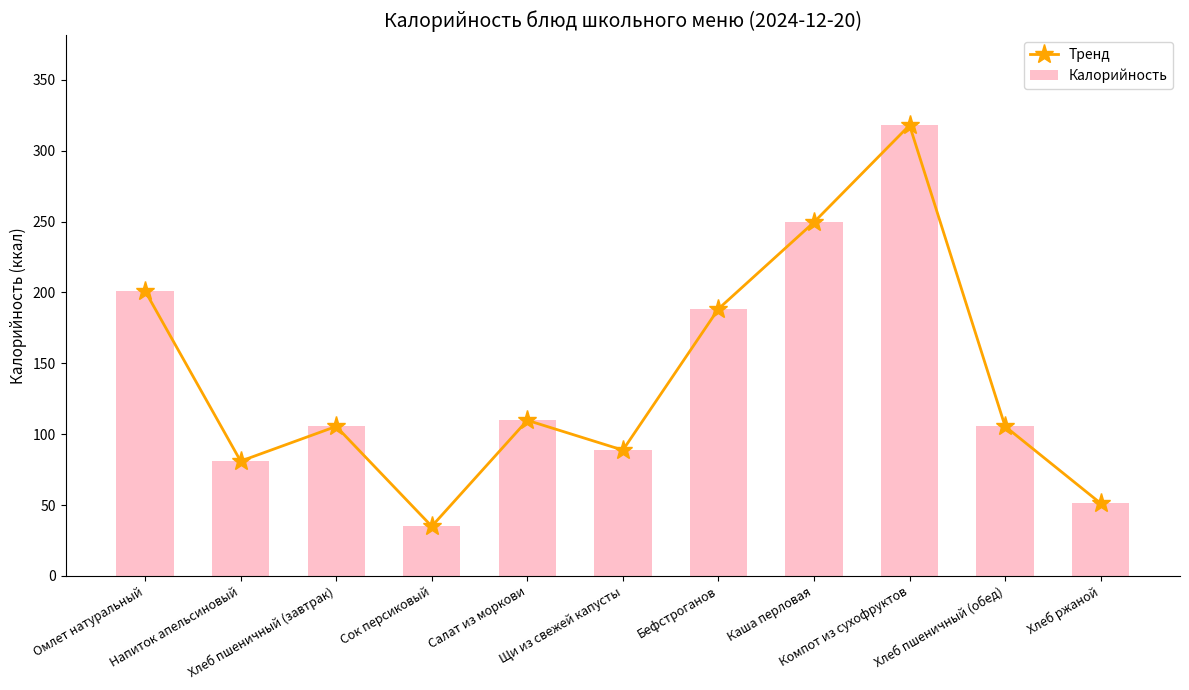

What is the difference between the second highest and minimum values in the Тренд series?

214.6